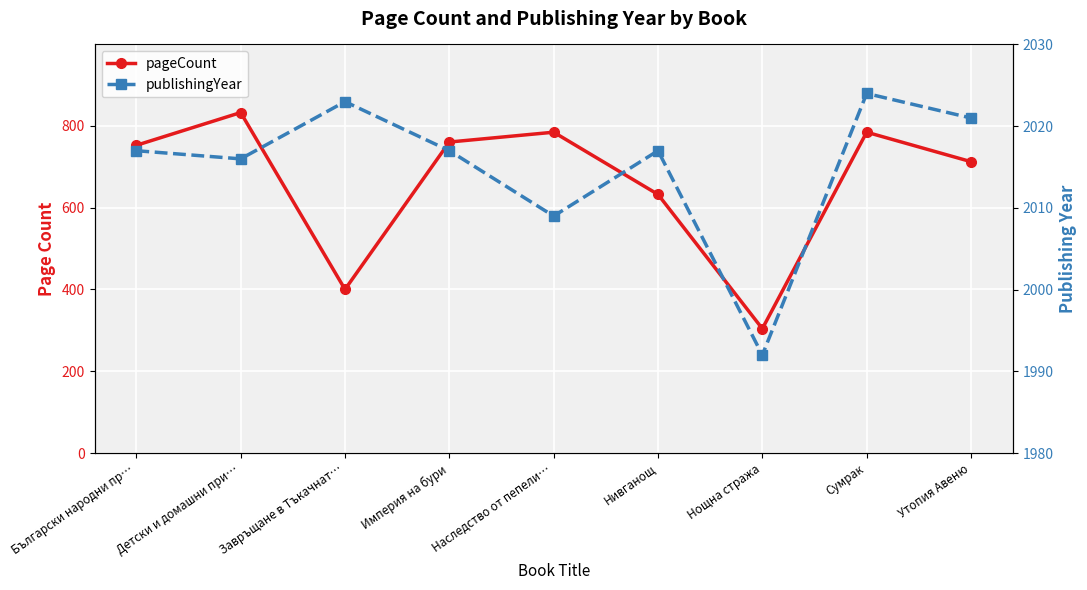

Reading right to left, transcribe all the data shown in this chart.

pageCount: Утопия Авеню=712	Сумрак=784	Нощна стража=304	Нивганощ=632	Наследство от пепели…=784	Империя на бури=760	Завръщане в Тъкачнат…=400	Детски и домашни при…=832	Български народни пр…=752
publishingYear: Утопия Авеню=2021	Сумрак=2024	Нощна стража=1992	Нивганощ=2017	Наследство от пепели…=2009	Империя на бури=2017	Завръщане в Тъкачнат…=2023	Детски и домашни при…=2016	Български народни пр…=2017